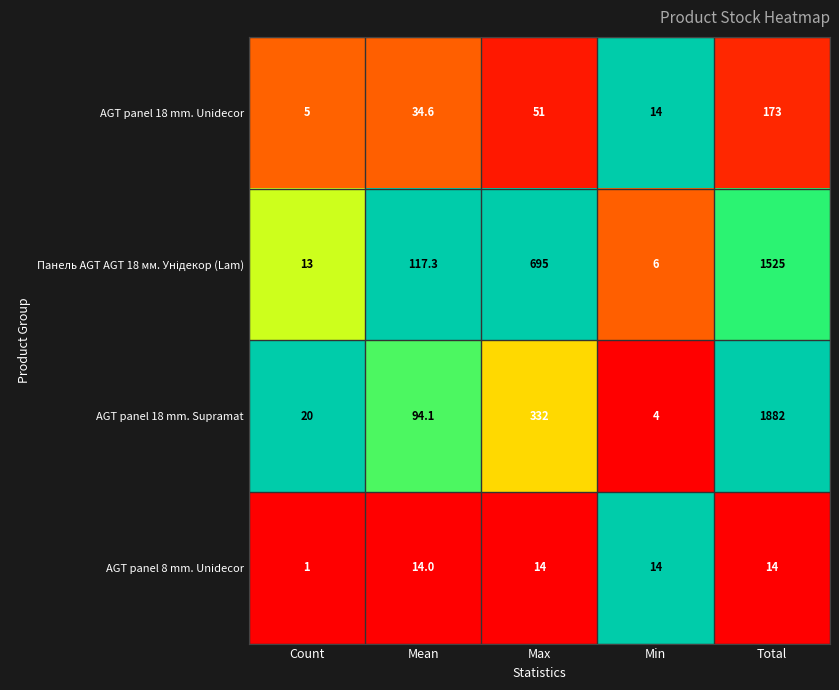

True or false: AGT panel 18 mm. Supramat has a value of 490.9 at Max.

False